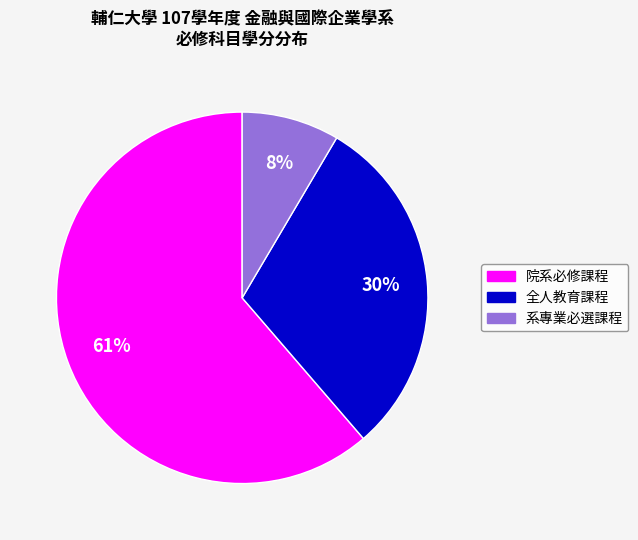

How many slices are in this pie chart?

3